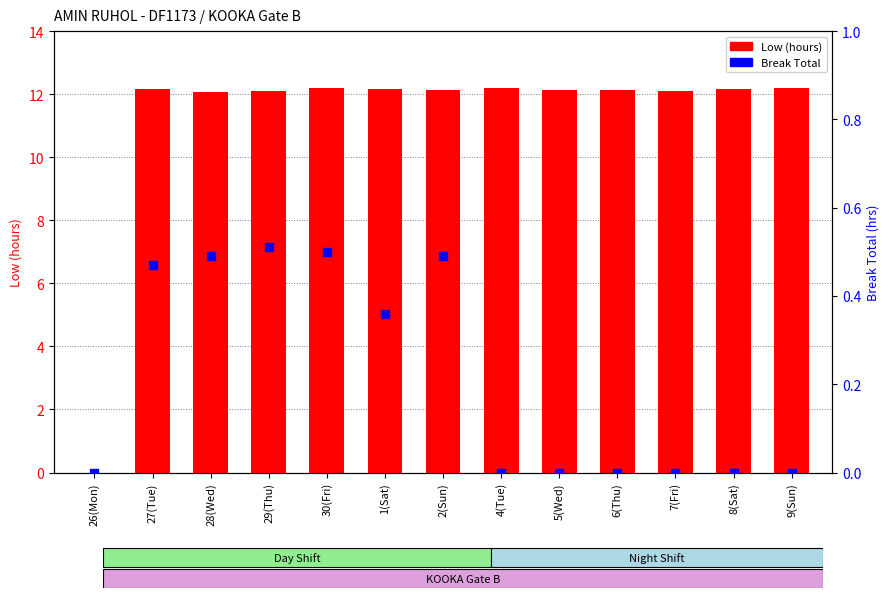

What is the total value across all series at 9(Sun)?

12.2